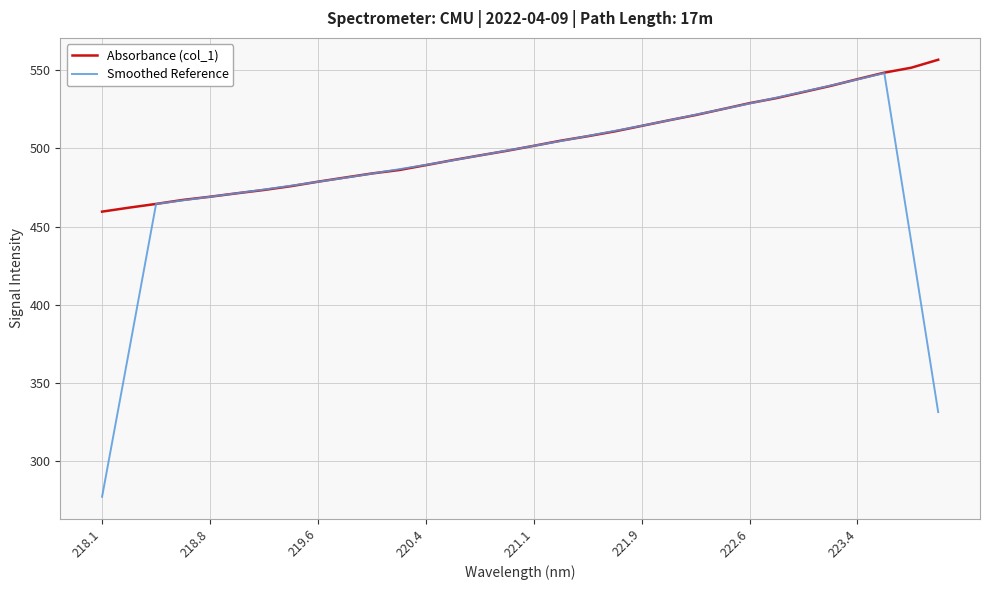

Which series has the largest total across all categories?

Absorbance (col_1)